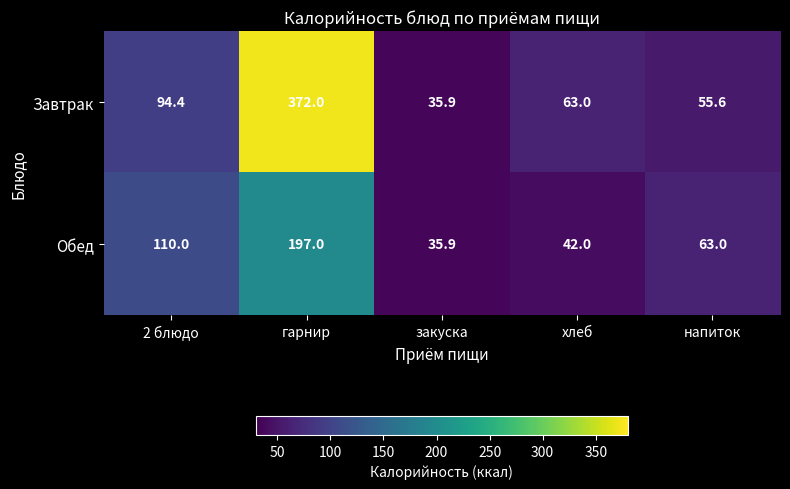

Where does the Завтрак series first go above 63?

2 блюдо